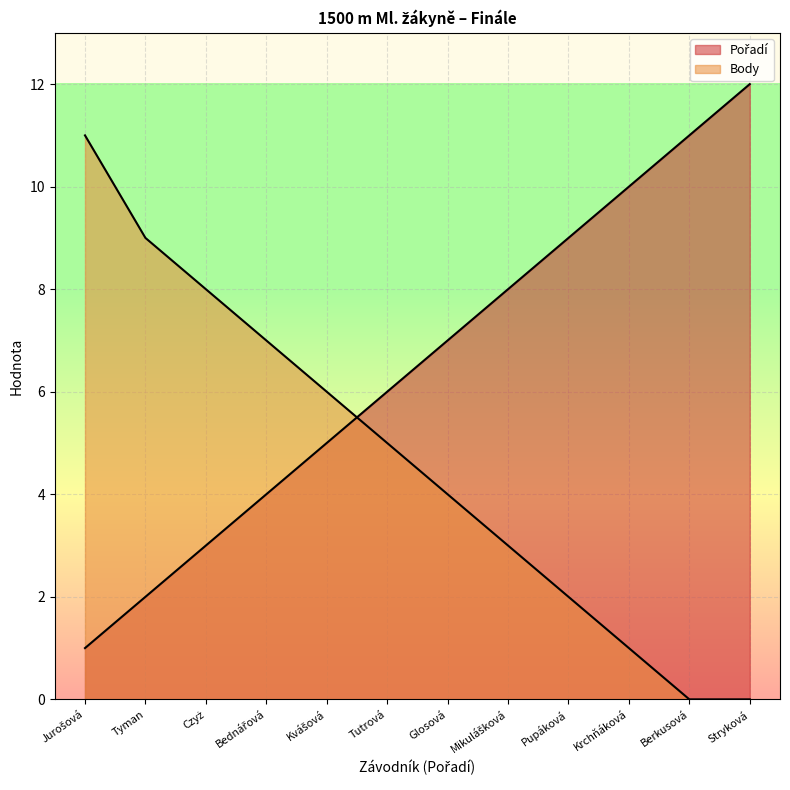

Count the number of categories in the chart.

12